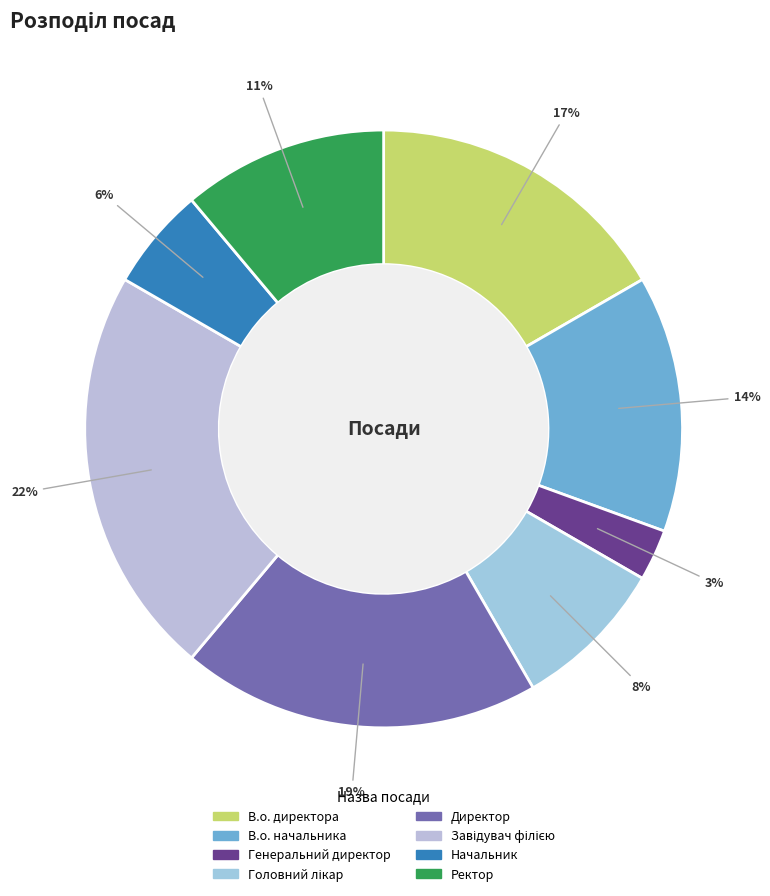

Does Завідувач філією account for over 50% of the chart?

No